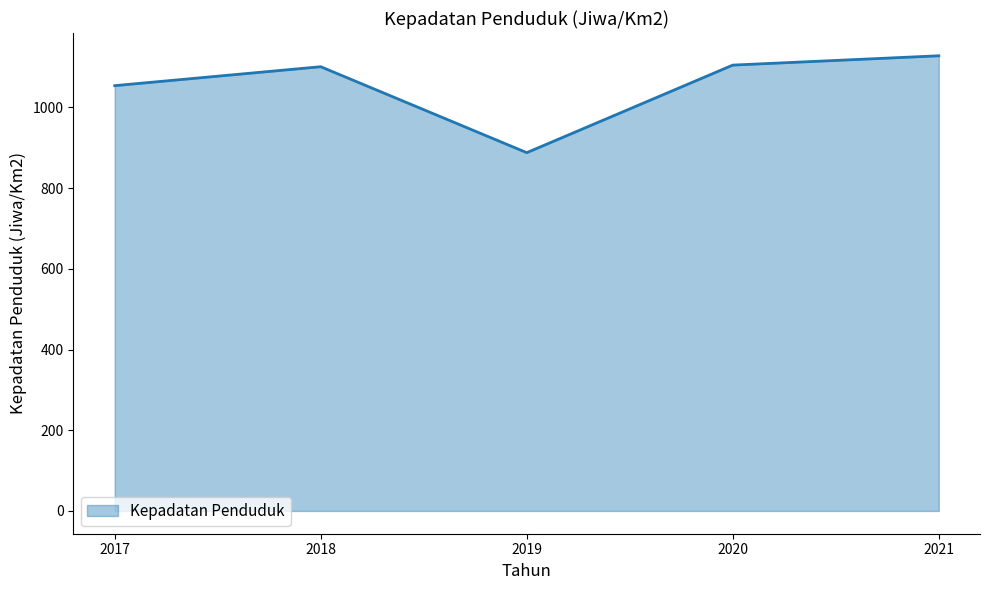

Where is the data nearest to the value 1008?

2017